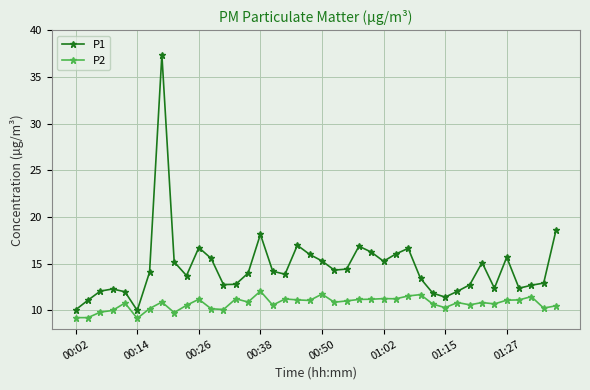

Which series has the largest range (max minus min)?

P1